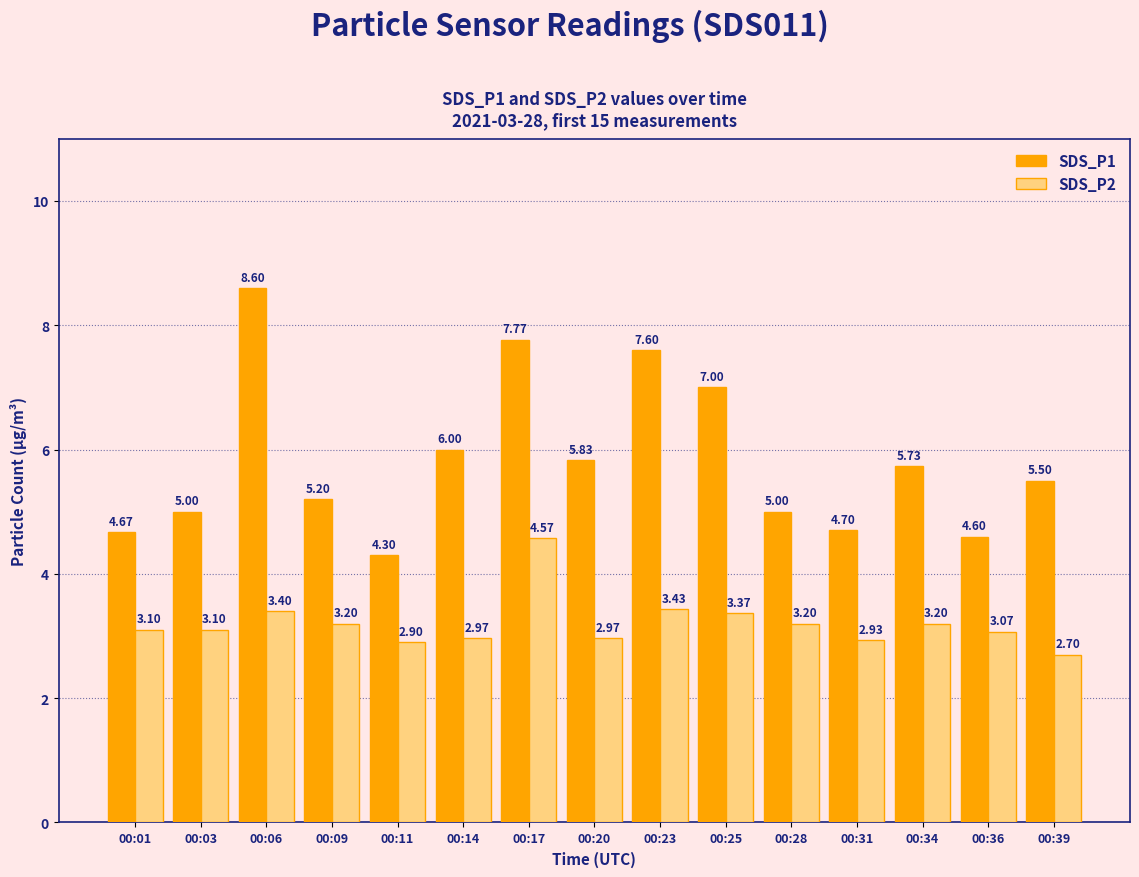

What are all the series names shown in the legend?

SDS_P1, SDS_P2